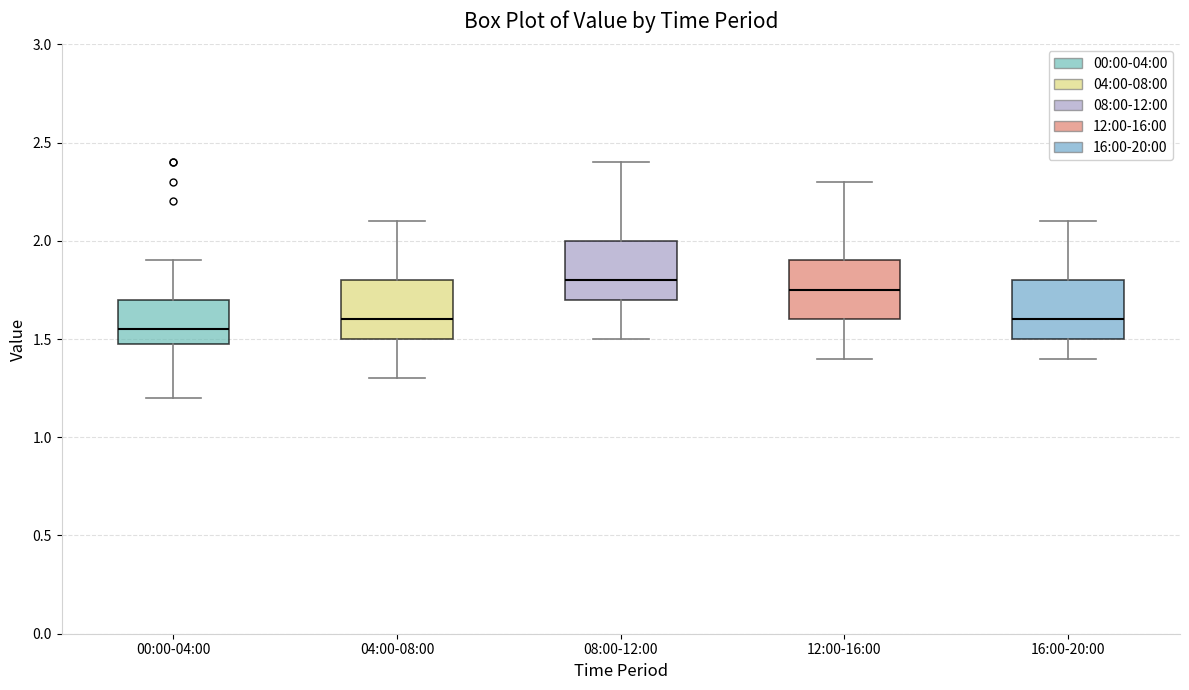

Reading left to right, read every box against the y-axis: the position of its median line, the range the box covers, and the ends of its whiskers. The values are not printed on the chart, so give them approximately, as read against the axis.

00:00-04:00: median 1.55, box 1.50 to 1.70, whiskers 1.20 to 1.90
04:00-08:00: median 1.60, box 1.50 to 1.80, whiskers 1.30 to 2.10
08:00-12:00: median 1.80, box 1.70 to 2.00, whiskers 1.50 to 2.40
12:00-16:00: median 1.75, box 1.60 to 1.90, whiskers 1.40 to 2.30
16:00-20:00: median 1.60, box 1.50 to 1.80, whiskers 1.40 to 2.10